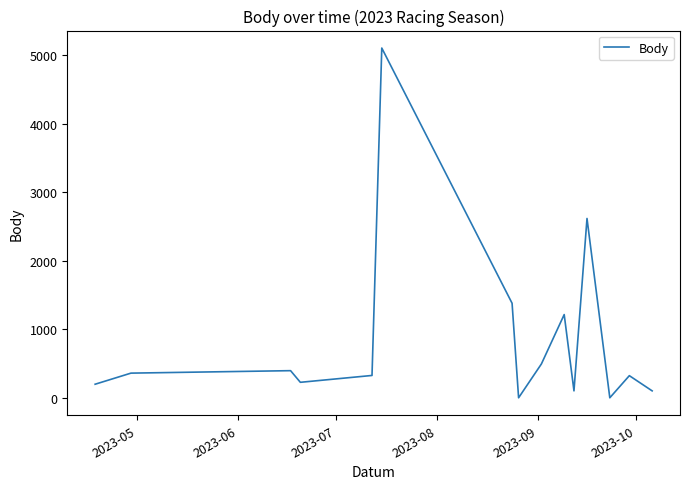

What is the difference between the maximum and minimum values?

5106